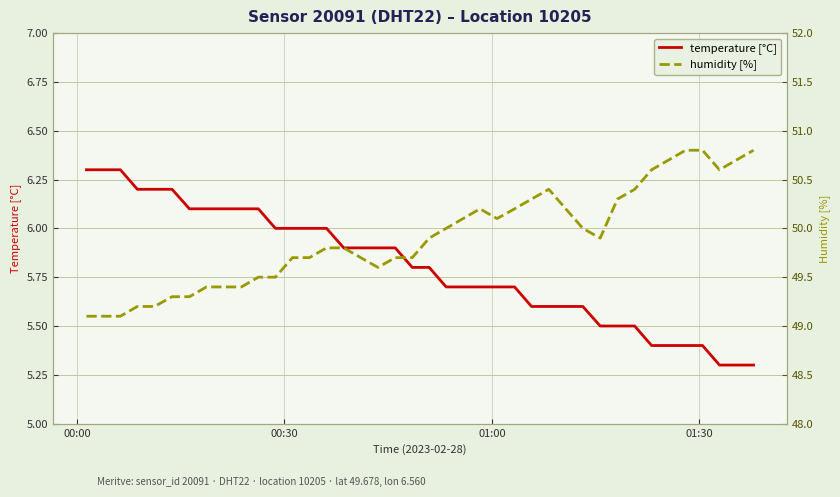

The value of humidity [%] at 00:00 is 24.6. True or false?

False